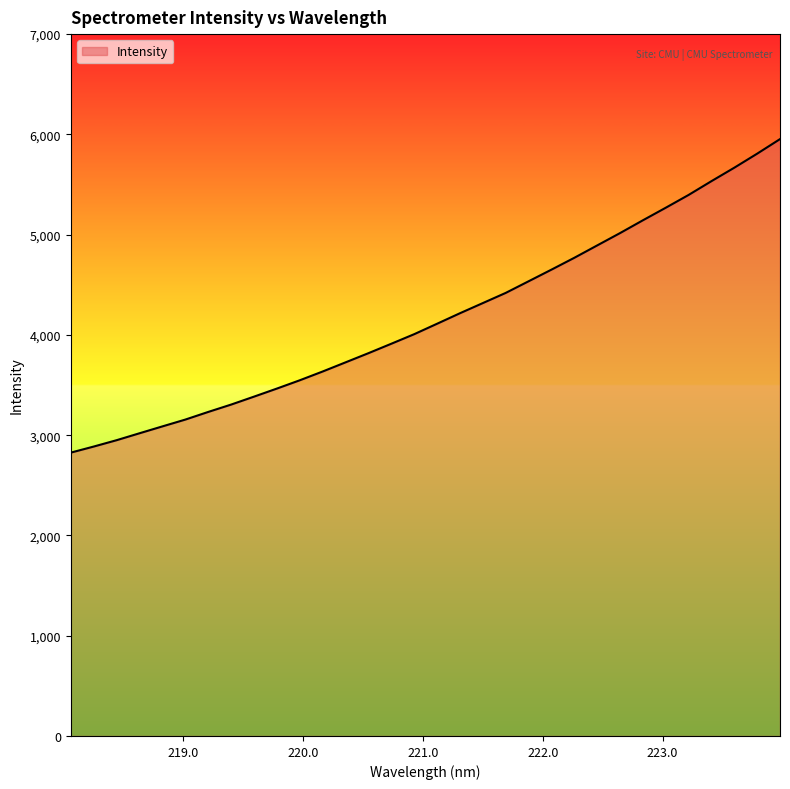

What is the greatest value displayed?

5952.8